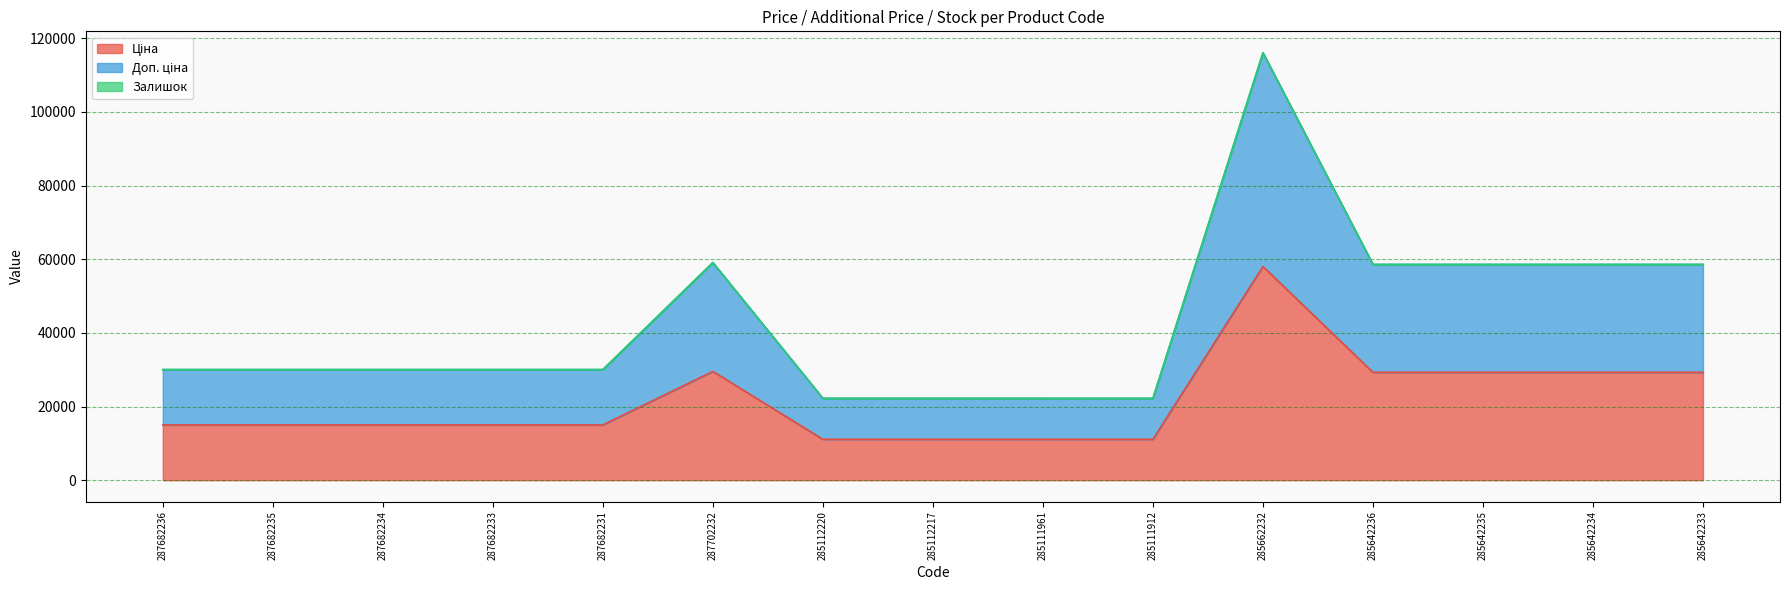

True or false: Ціна has a value of 47152.6 at 285642236.

False